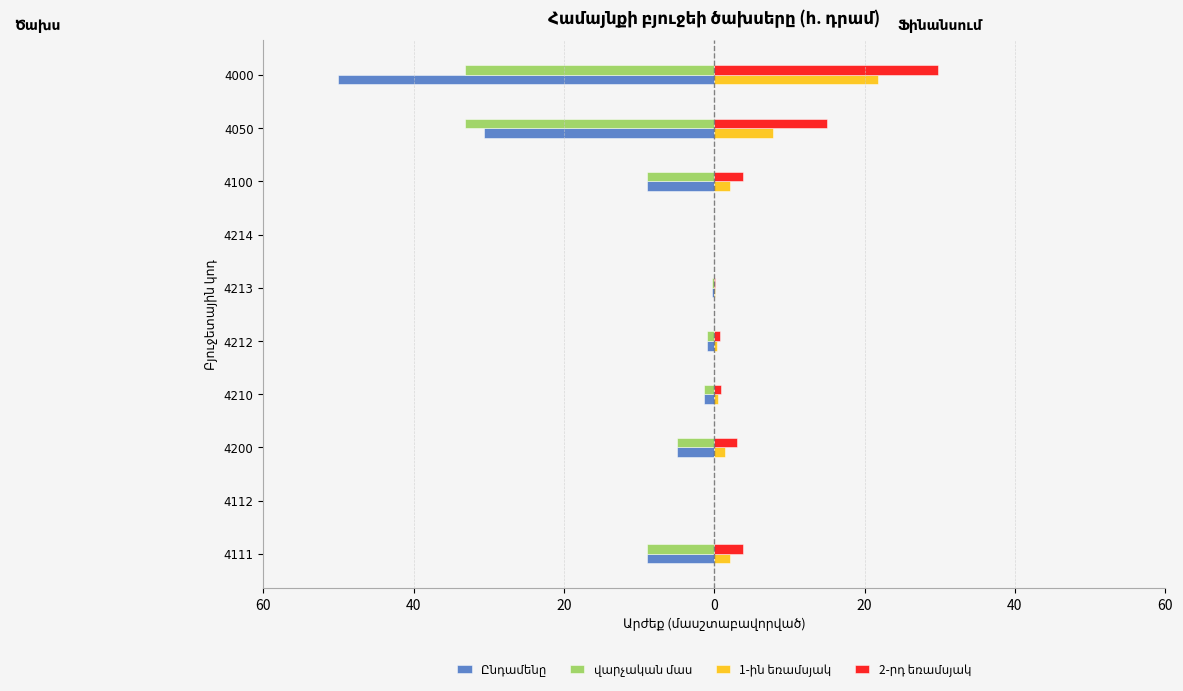

How many series are shown in this chart?

4